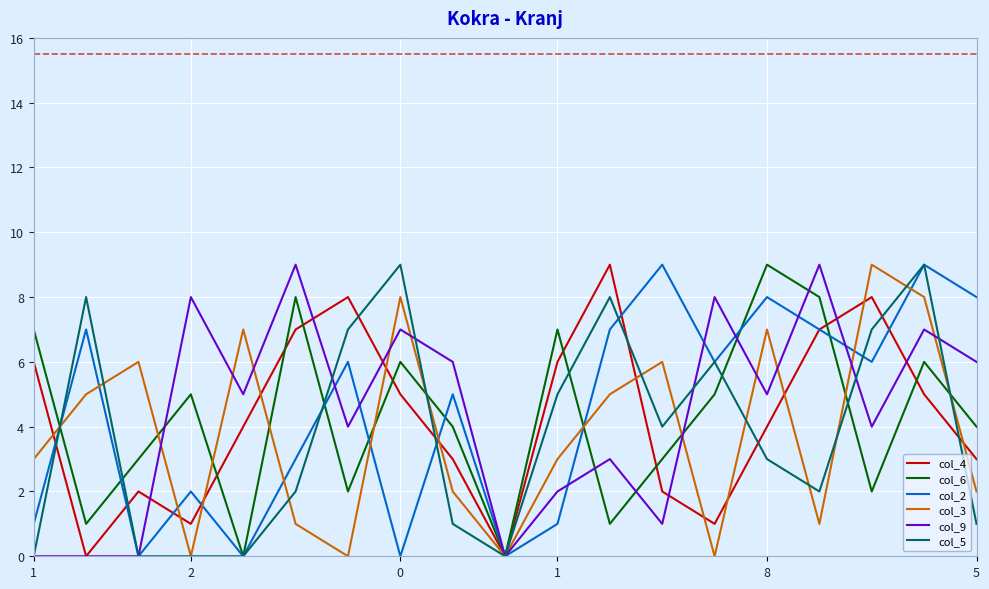

What is the greatest value displayed?

9